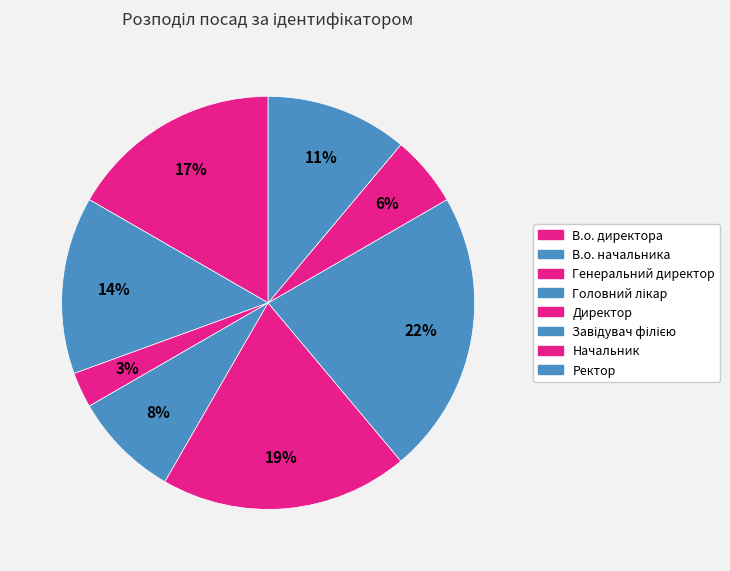

Which slice is the smallest?

Генеральний директор